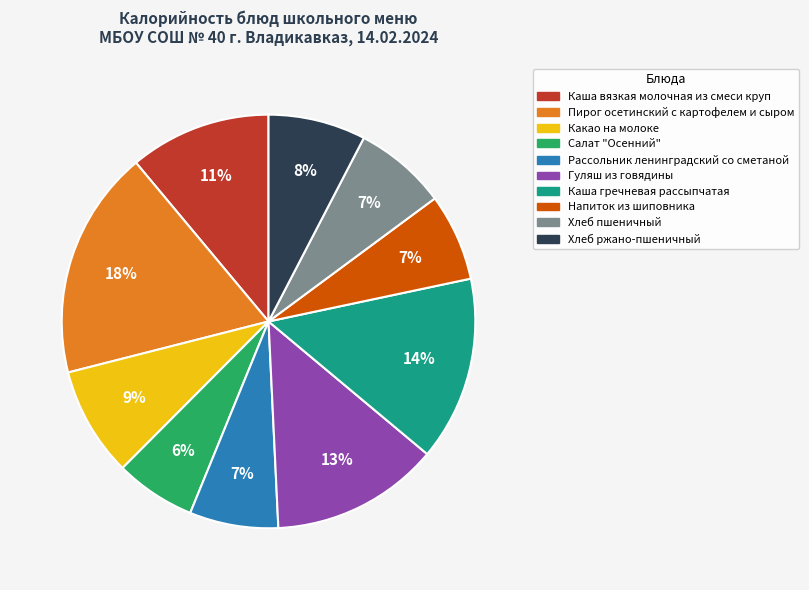

Is there a majority slice in this chart?

No